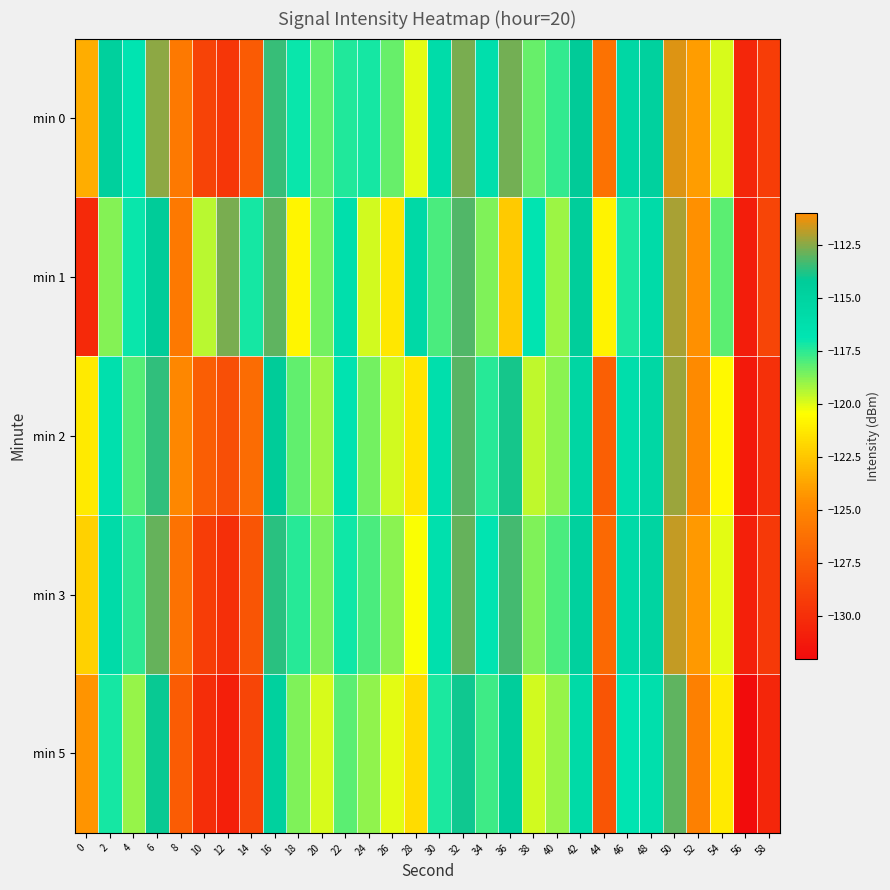

At which category does the chart reach its minimum across all series?

56